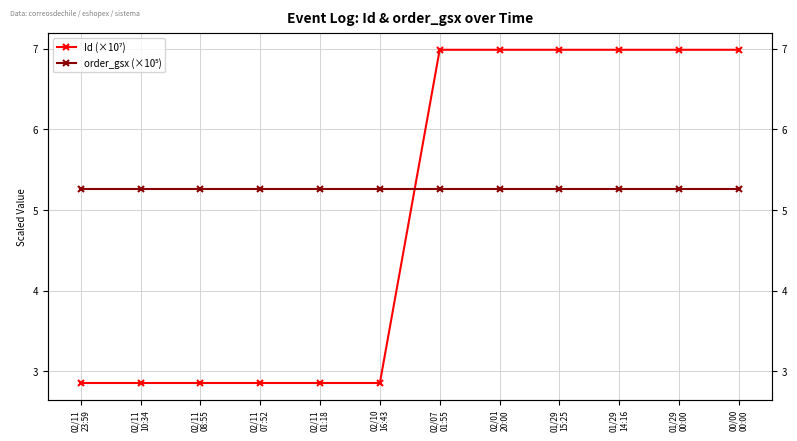

Rank the series at 00/00
00:00 from lowest to highest value.

order_gsx (×10⁵), Id (×10⁷)